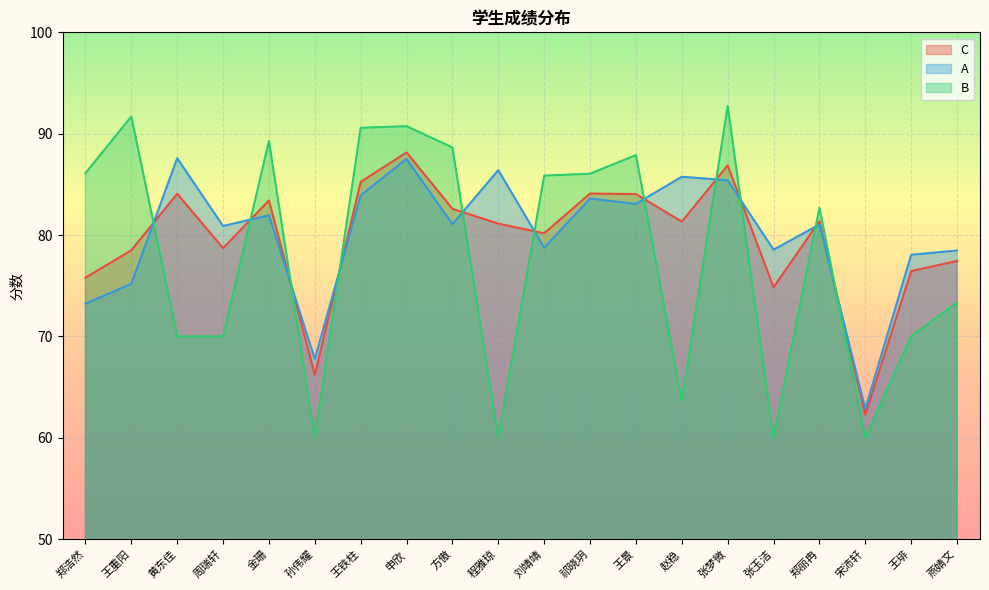

What is the difference between the second highest and second lowest values in the C series?

20.7